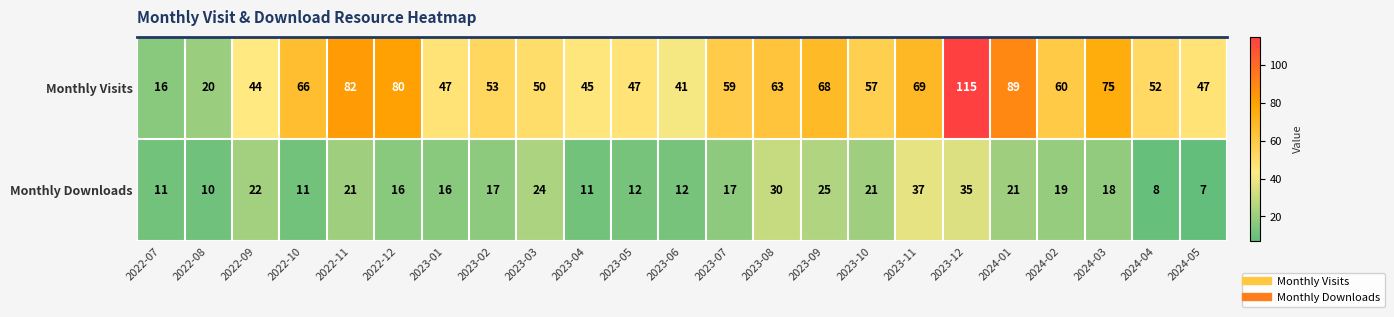

Is it true that Monthly Visits equals 59 at 2023-07?

True